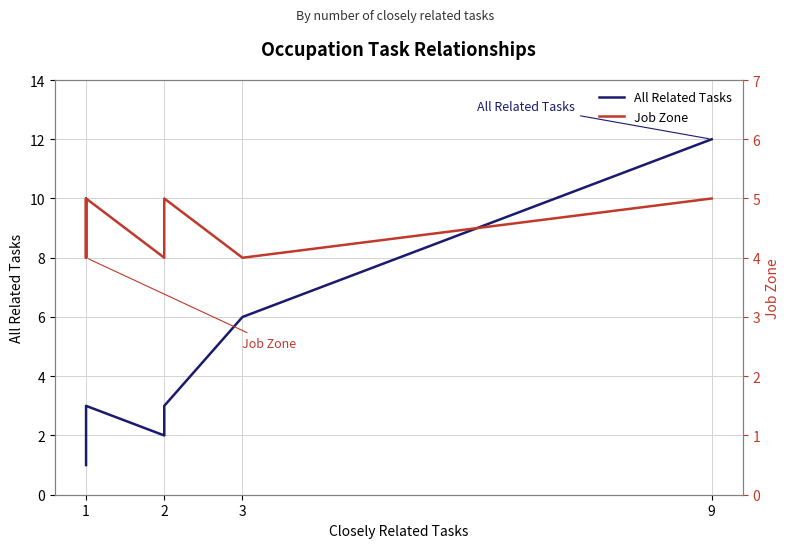

Where does the All Related Tasks series first go above 2?

9